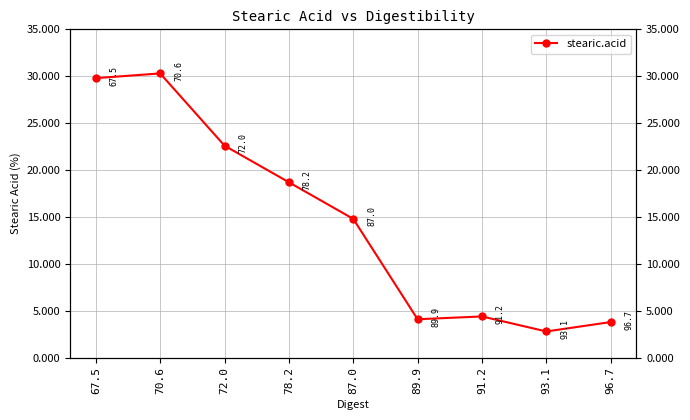

True or false: there are more than 0 points higher than both neighbors.

True